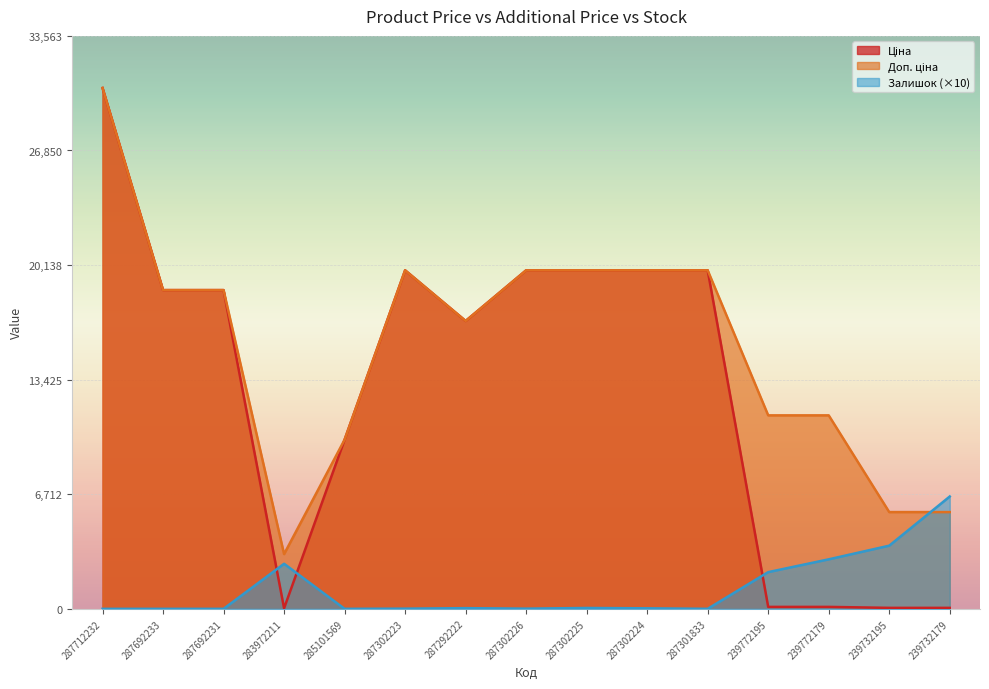

Rank the categories by Ціна value from highest to lowest.

287712232, 287302223, 287302226, 287302225, 287302224, 287301833, 287692233, 287692231, 287292222, 285101569, 239772195, 239772179, 239732195, 239732179, 283972211